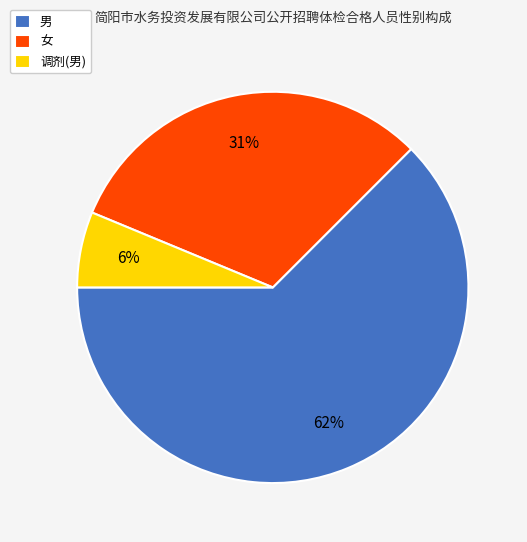

To the nearest percent, what is the difference between the 女 and 男 slice percentages?

31%